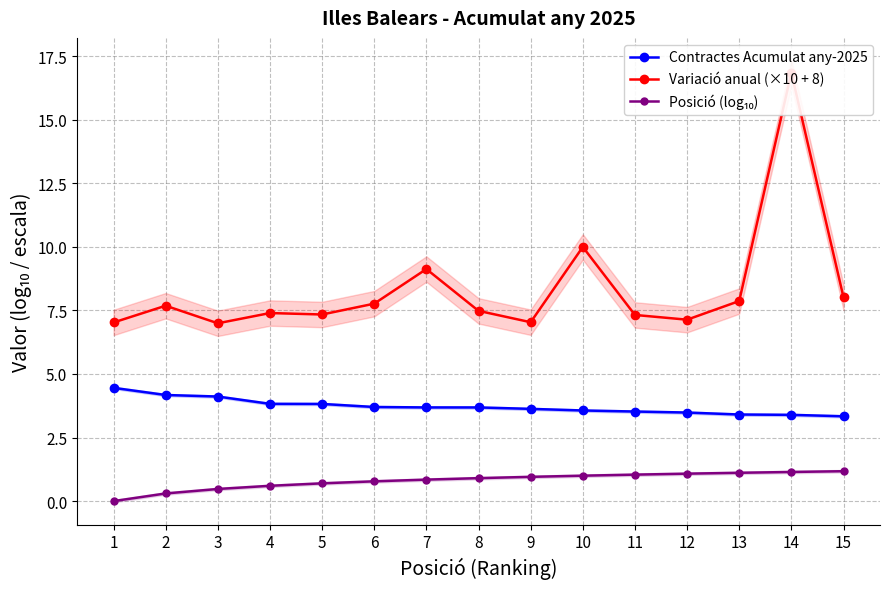

Reading left to right, list all the values displayed in this chart.

Contractes Acumulat any-2025: 4.5	4.2	4.1	3.8	3.8	3.7	3.7	3.7	3.6	3.6	3.5	3.5	3.4	3.4	3.3
Variació anual (×10 + 8): 7.0	7.7	7.0	7.4	7.3	7.8	9.1	7.5	7.0	10.0	7.3	7.1	7.9	16.8	8.0
Posició (log₁₀): 0.0	0.3	0.5	0.6	0.7	0.8	0.8	0.9	1.0	1.0	1.0	1.1	1.1	1.1	1.2